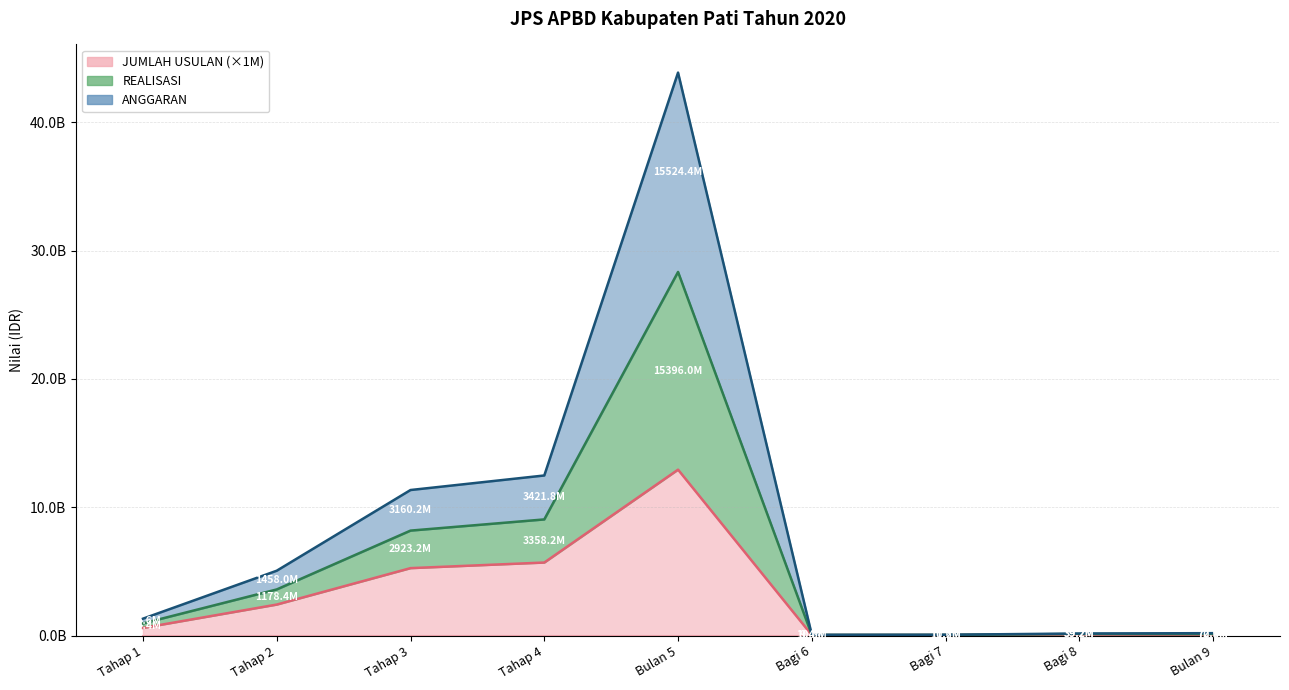

At Tahap 1, list the series in order from largest to smallest.

REALISASI, ANGGARAN, JUMLAH USULAN